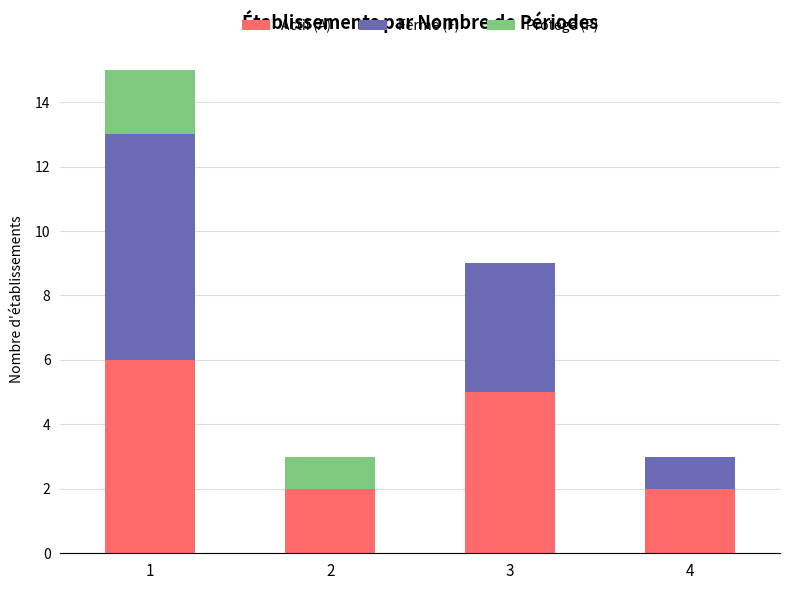

The value of Actif (A) at 1 is 3. True or false?

False